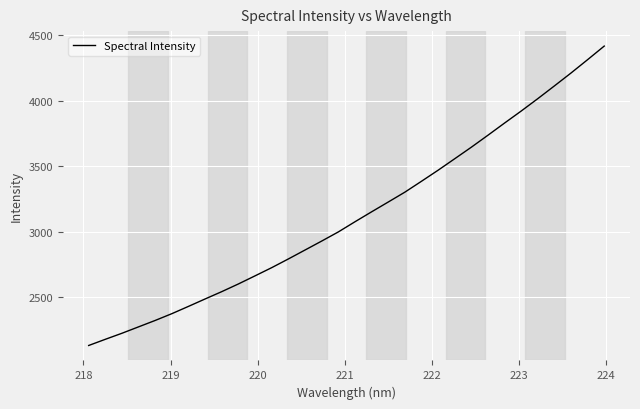

What is the difference between the maximum and minimum values?

2283.9